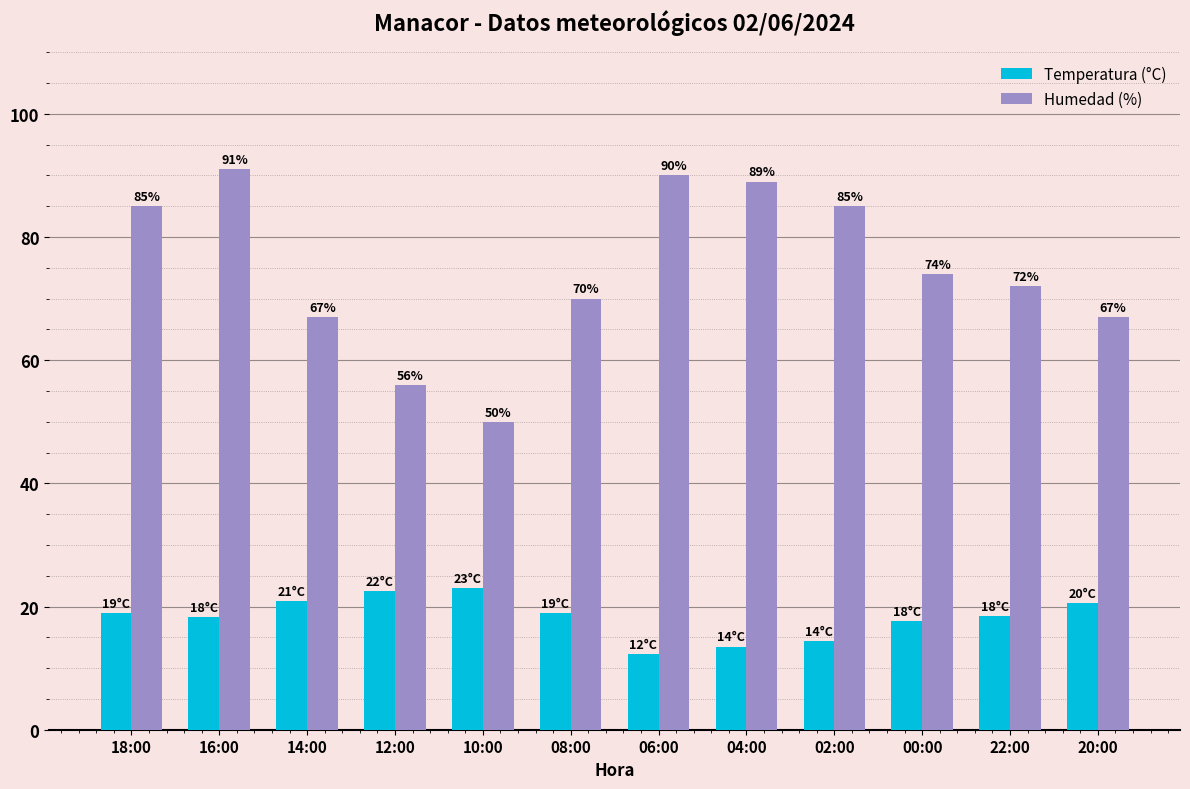

How many data points in Humedad (%) are less than 74?

6